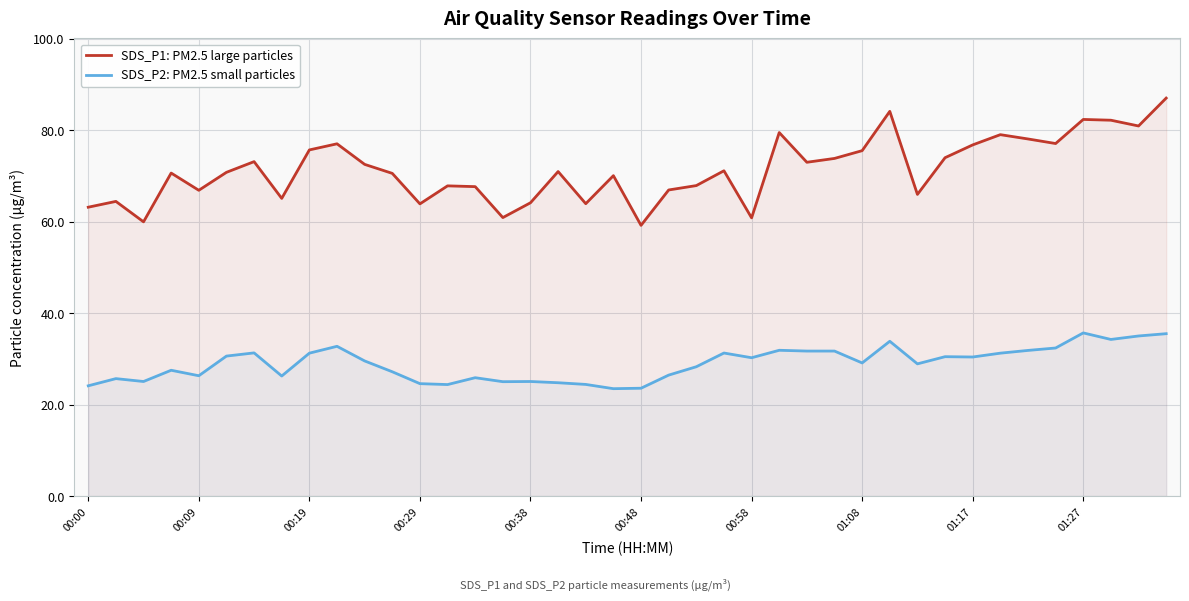

Which series has the largest range (max minus min)?

SDS_P1: PM2.5 large particles